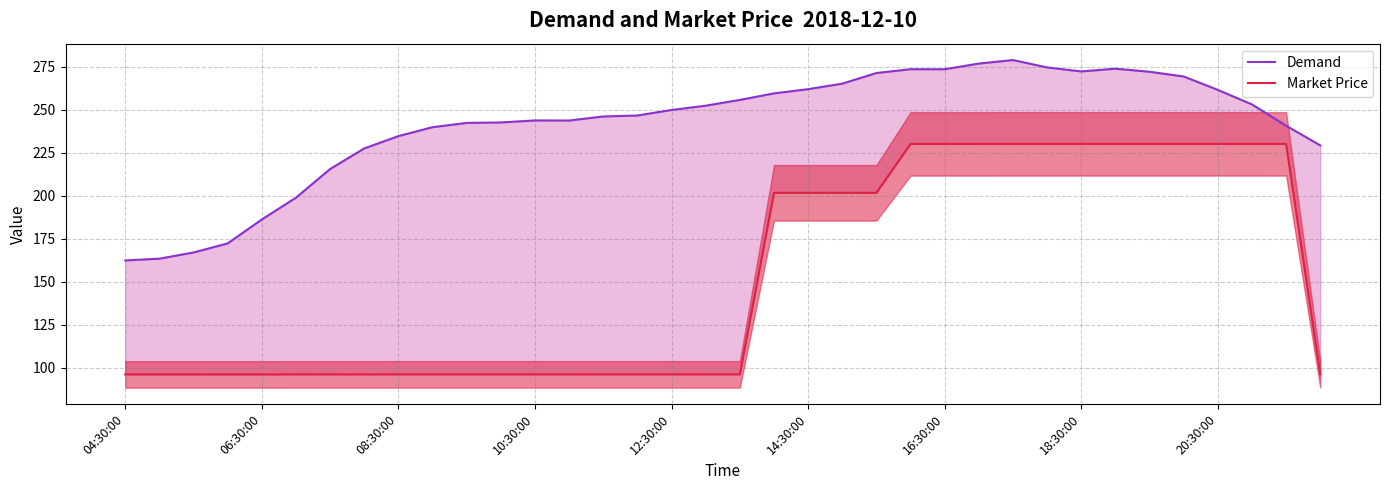

Which has a higher value, 31 or 34?

31